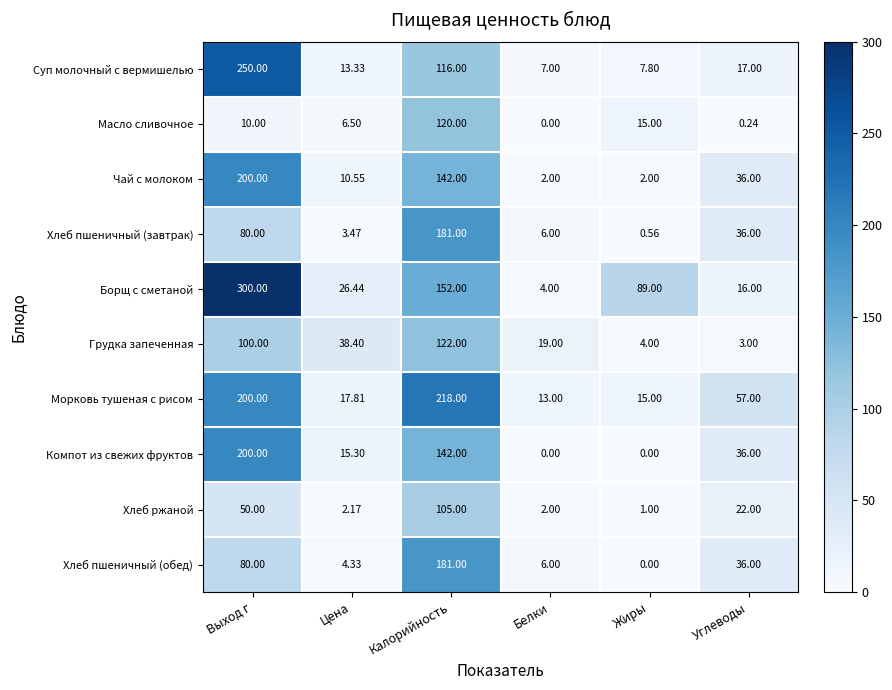

Which series has the largest range (max minus min)?

Борщ с сметаной